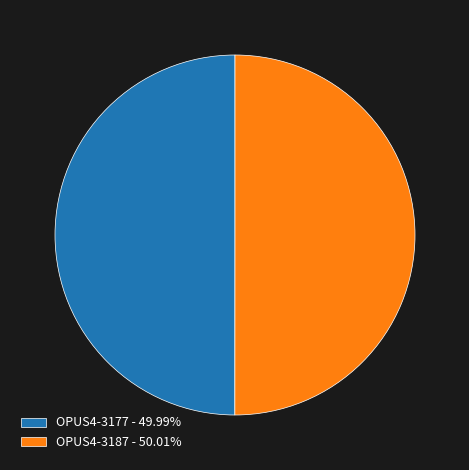

How many segments does this pie chart have?

2